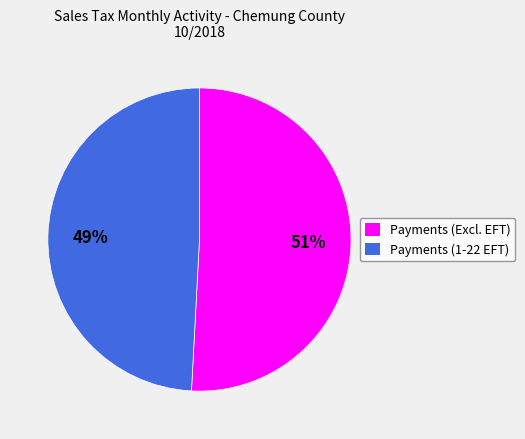

To the nearest percent, what is the difference between the largest and smallest slice percentages?

2%